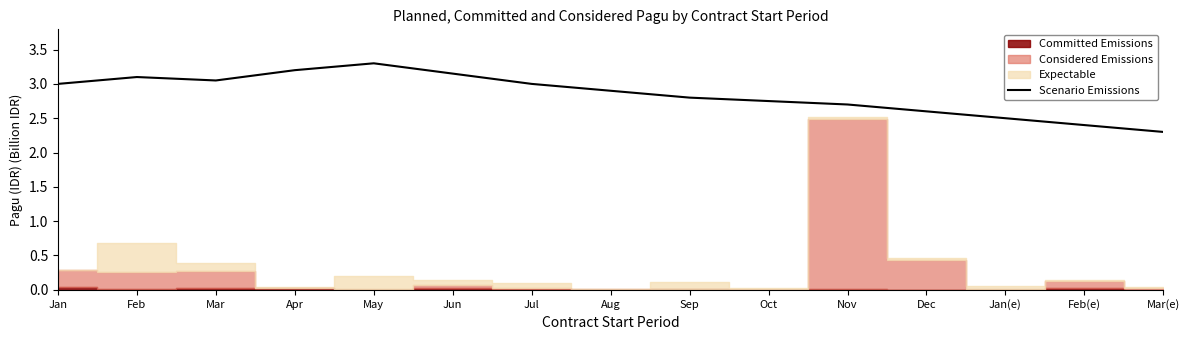

Is this an area chart (filled region under the line)?

No